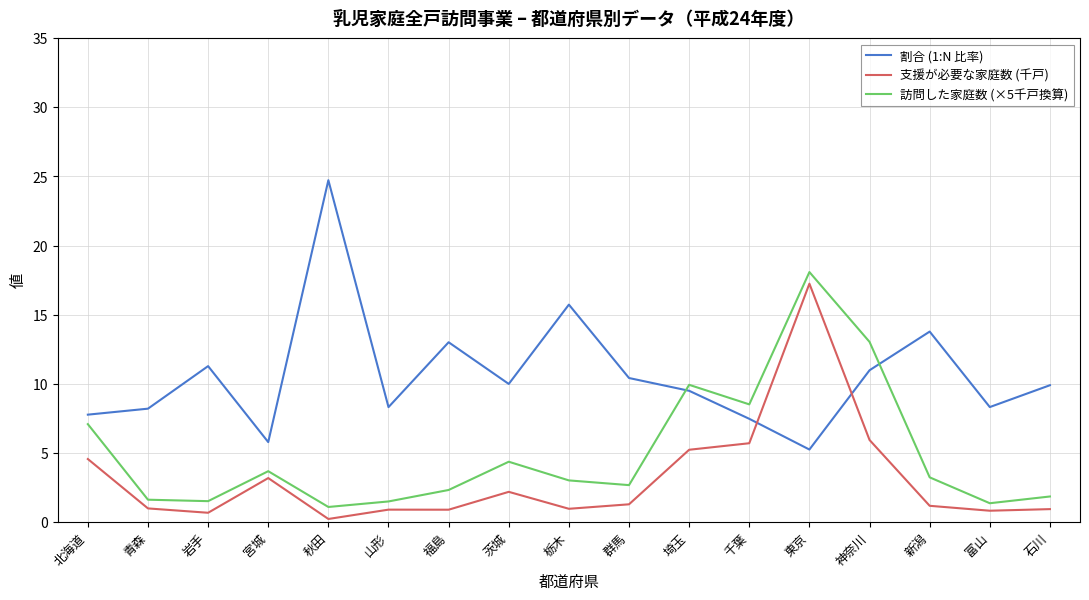

How many lines are shown in the chart?

3